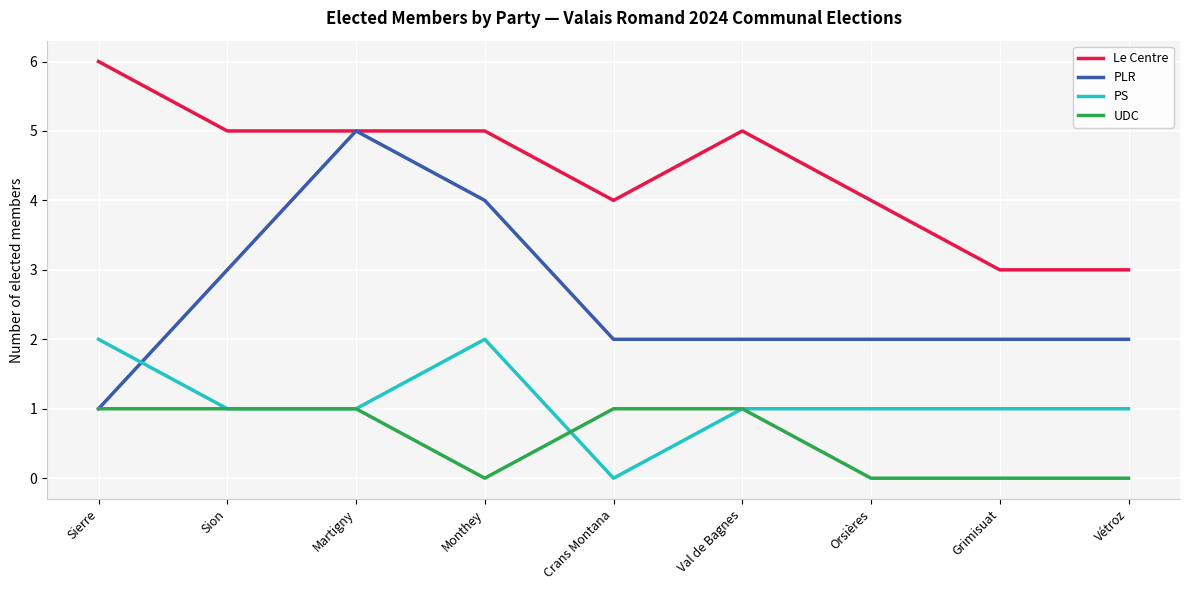

Is it true that PS equals 1 at Sion?

True